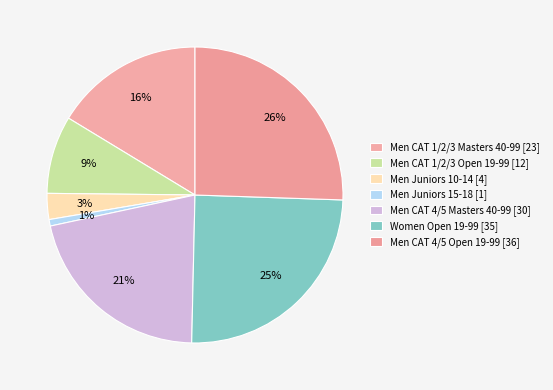

Rank the categories by value from highest to lowest.

Men CAT 4/5 Open 19-99, Women Open 19-99, Men CAT 4/5 Masters 40-99, Men CAT 1/2/3 Masters 40-99, Men CAT 1/2/3 Open 19-99, Men Juniors 10-14, Men Juniors 15-18